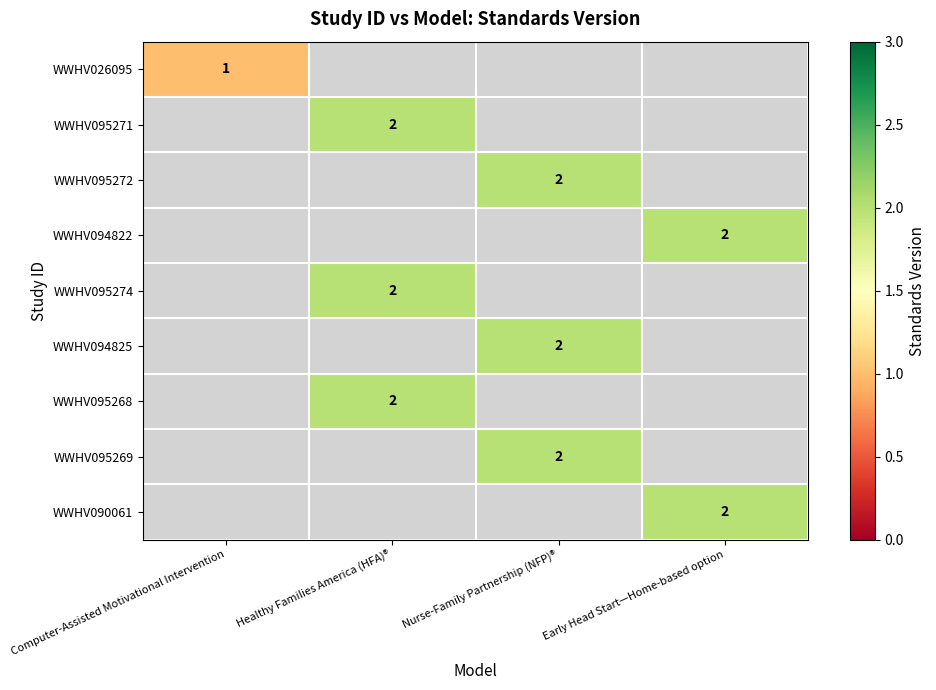

True or false: WWHV026095 has a value of 1 at Computer-Assisted Motivational Intervention.

True